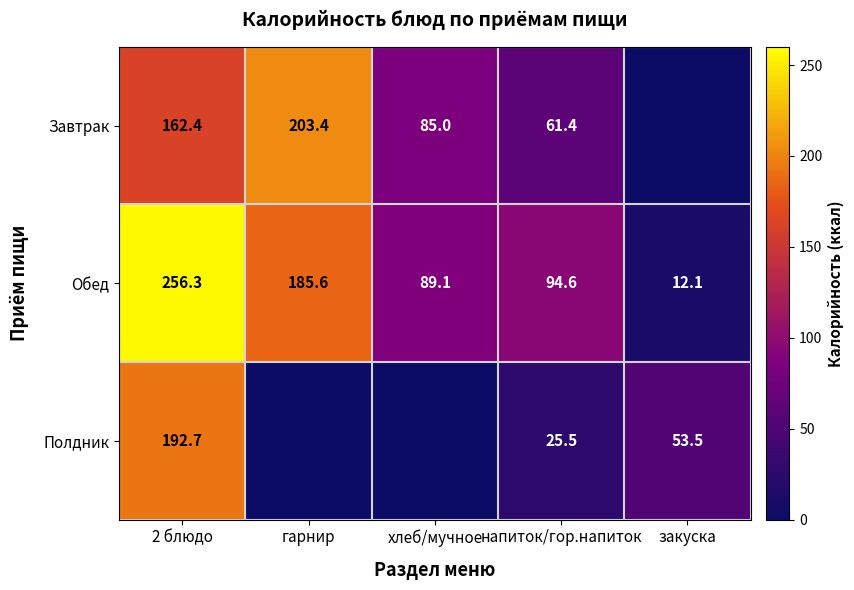

Which has a higher value, 2 блюдо or гарнир?

гарнир